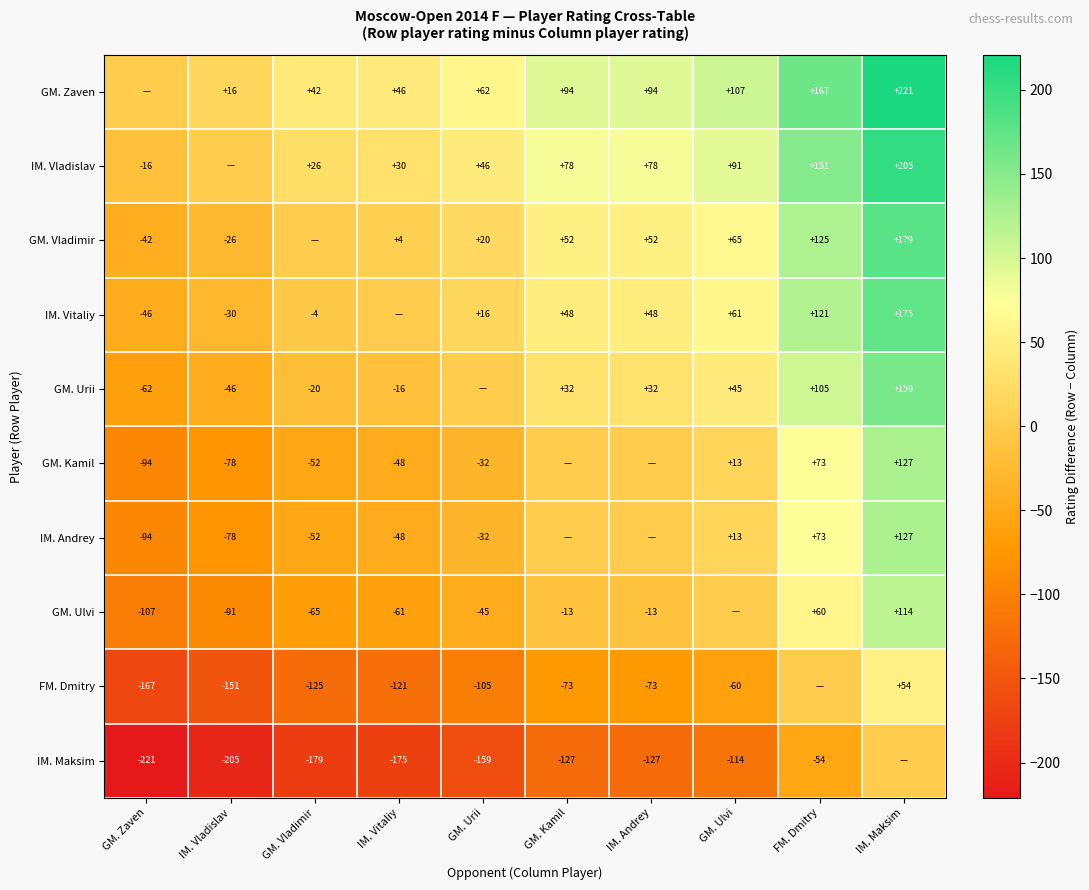

What is the total value across all series at IM. Andrey?

91